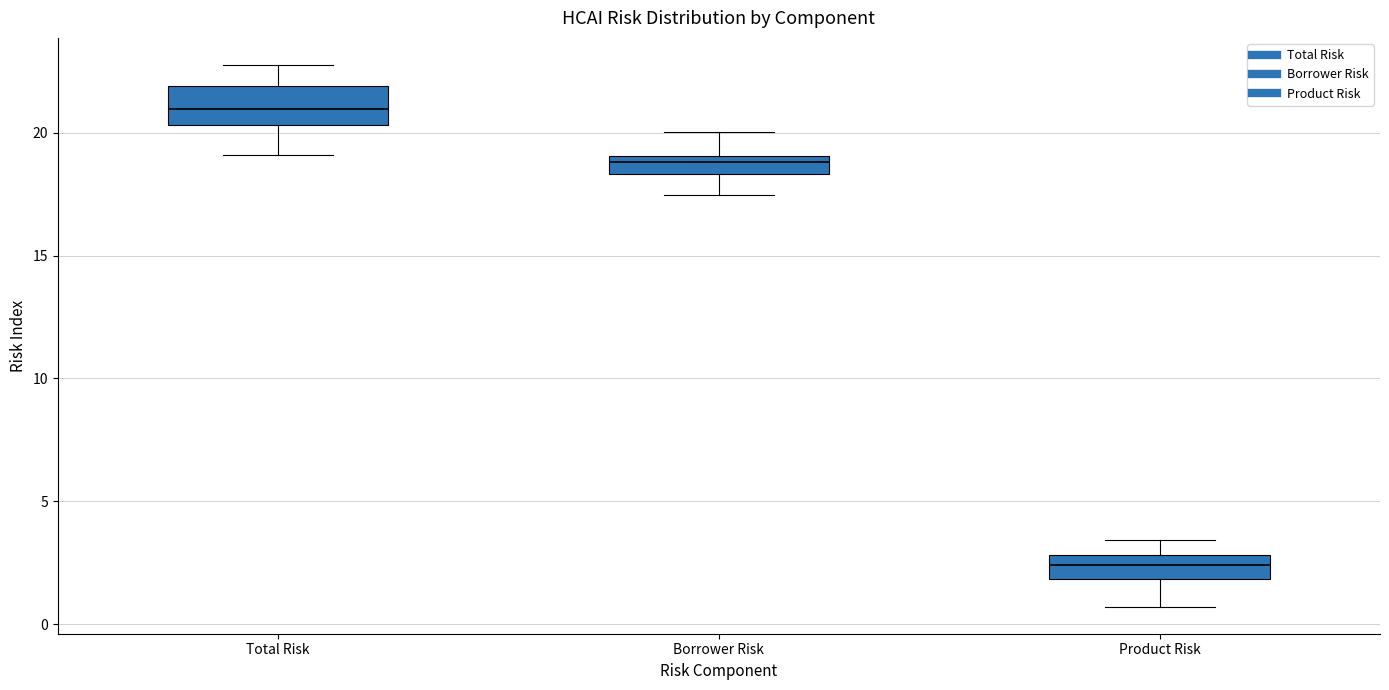

Where does the lower whisker of the box for Product Risk end on the y-axis? The values are not printed on the chart, so give them approximately, as read against the axis.

0.5